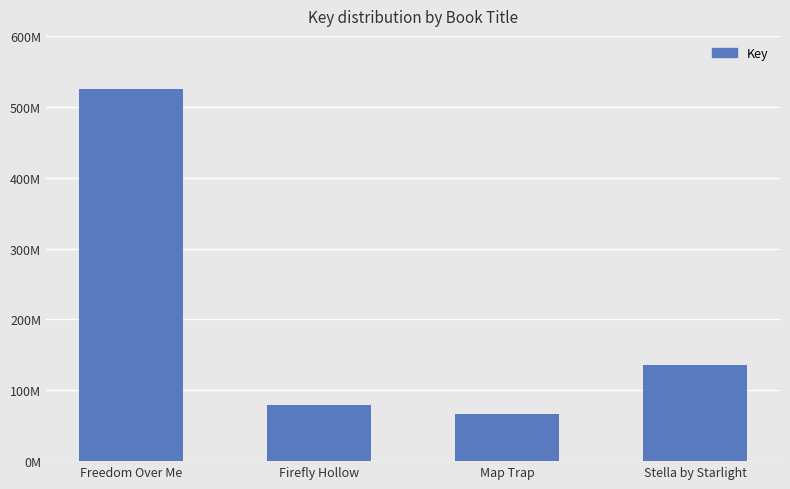

Reading left to right, transcribe all the data shown in this chart.

524910805	79184628	66376331	136319476